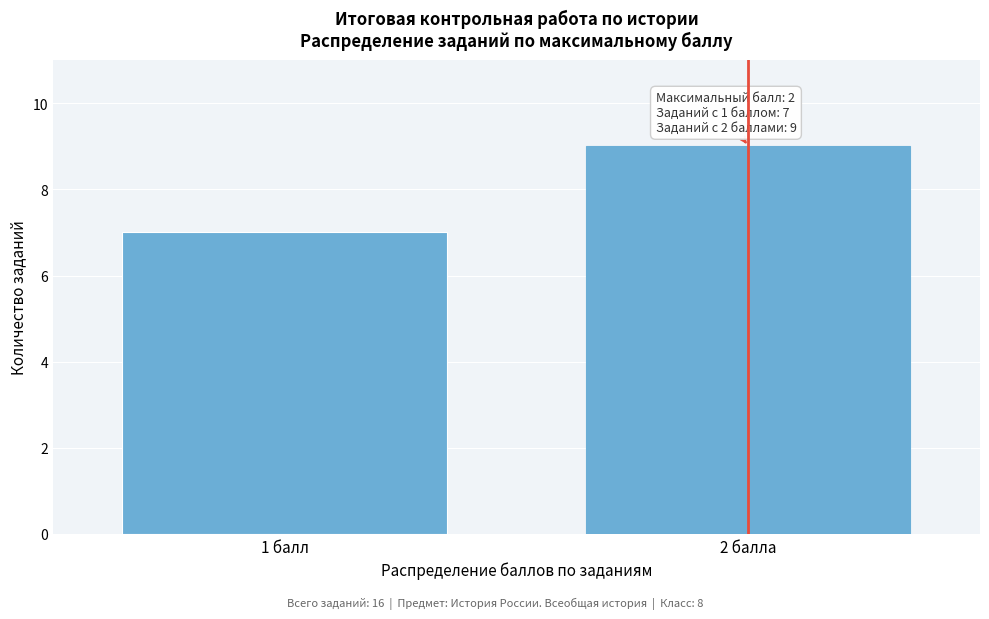

Reading right to left, extract all data points from this chart.

2 балла=9	1 балл=7